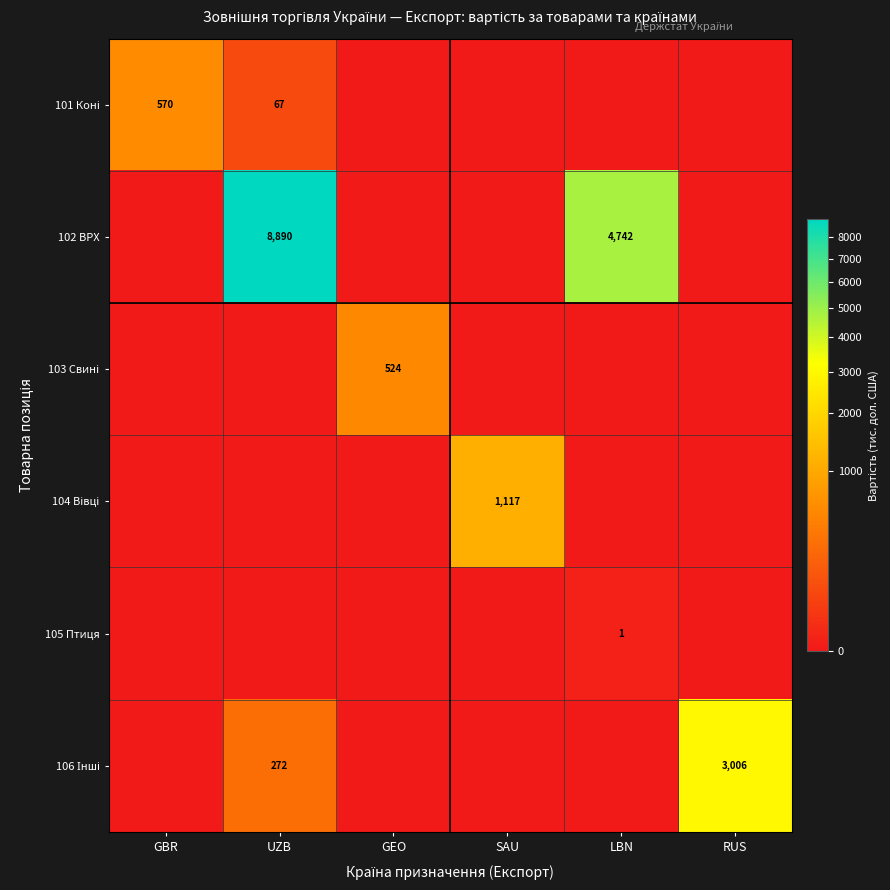

The 101 Коні series shows 0 at RUS. True or false?

True